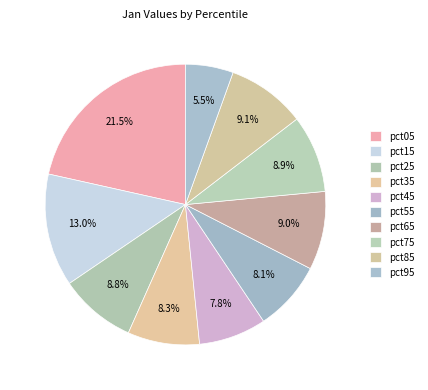

What percentage do pct35 and pct65 together represent?

17.3%